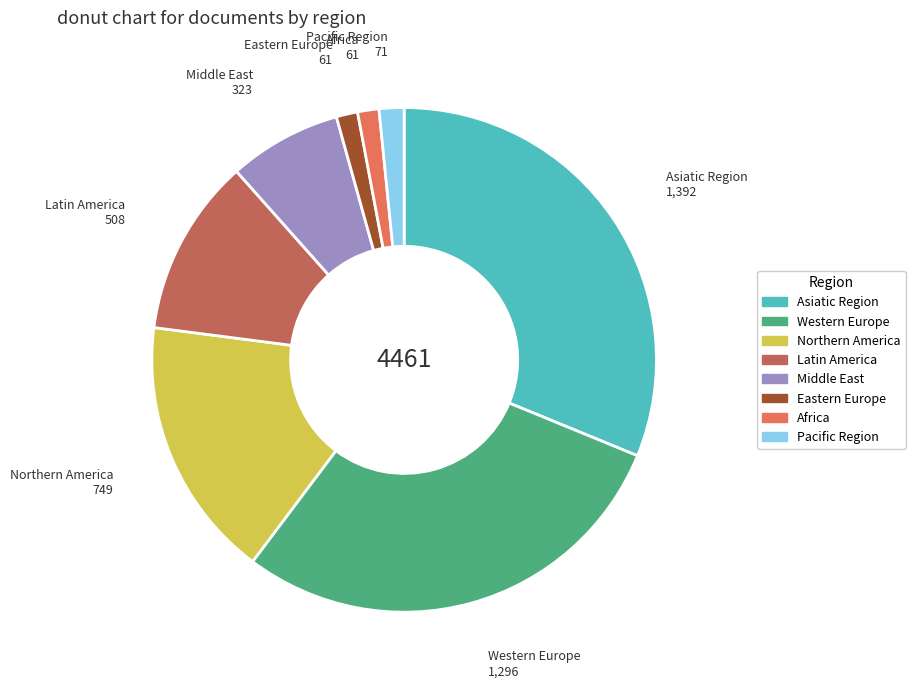

Approximately how many times larger is the value at Pacific Region compared to Asiatic Region?

0.1